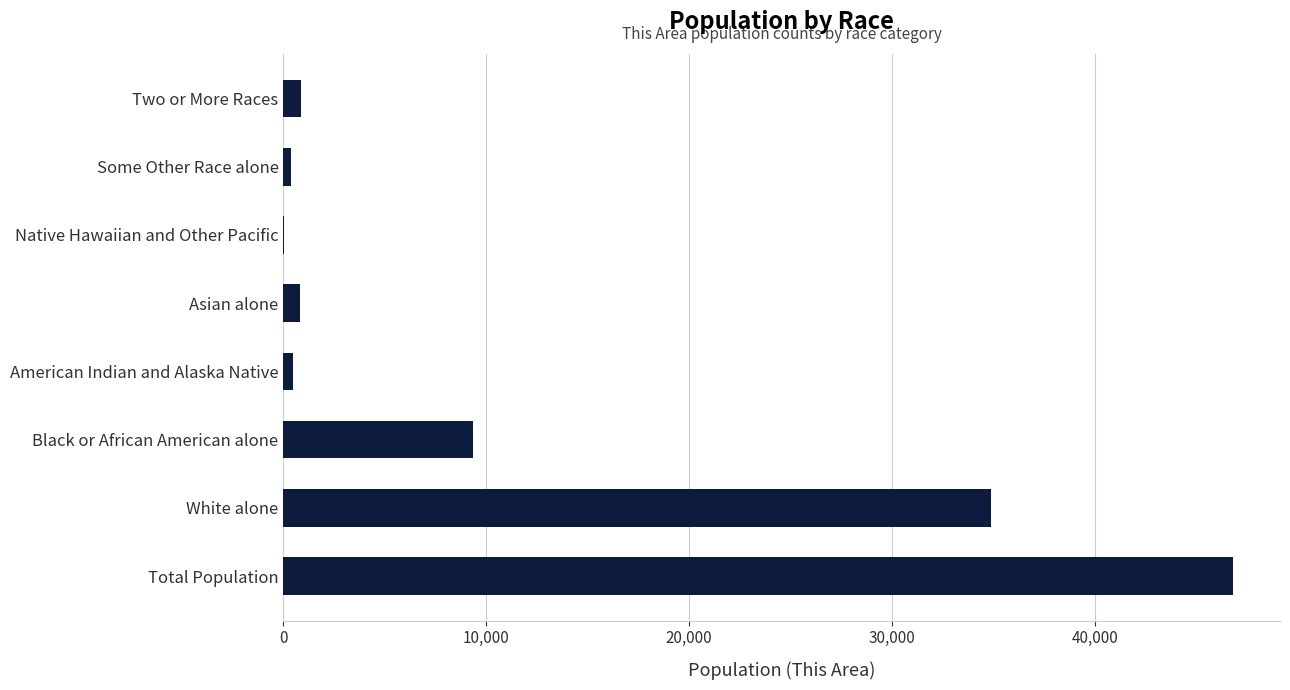

True or false: the data shows 72674 at Total Population.

False